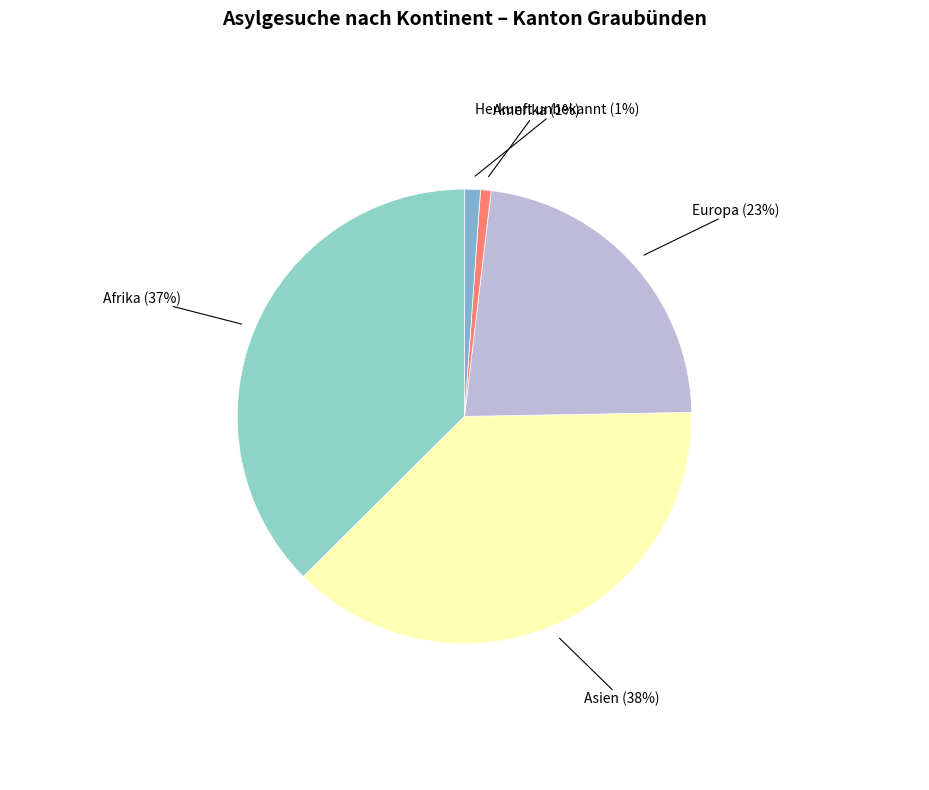

The Asien slice represents 38% of the pie. True or false?

True